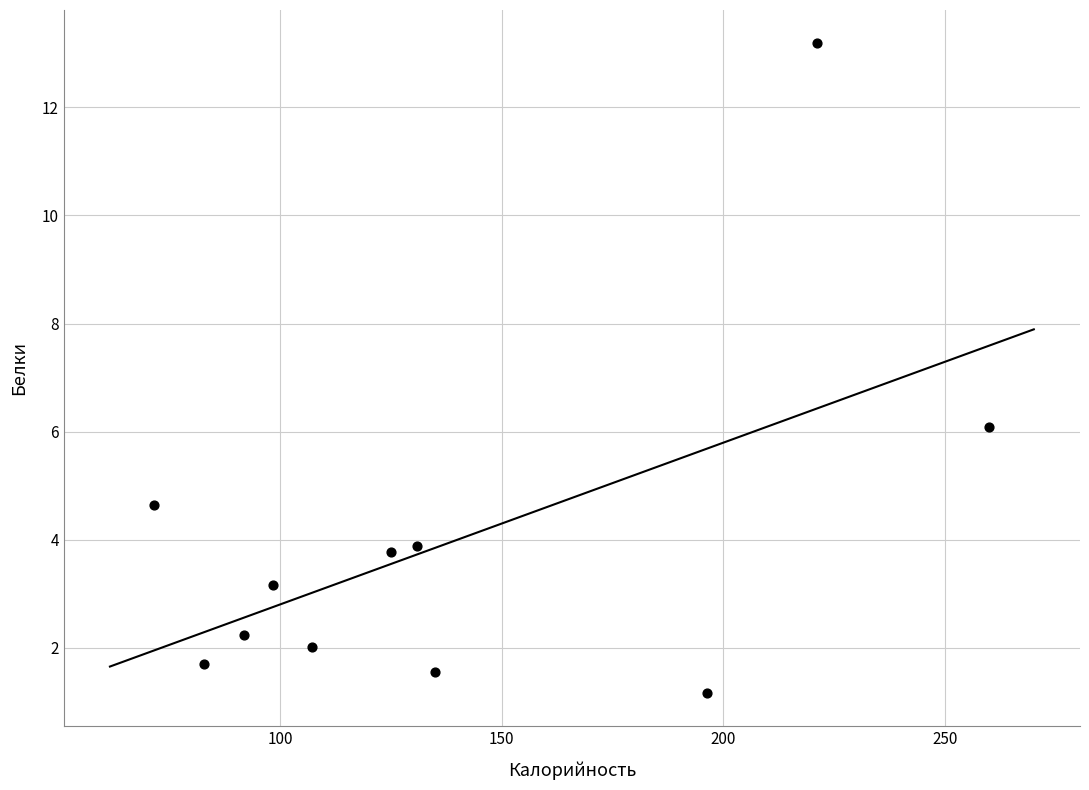

What is the average X value?

138.3